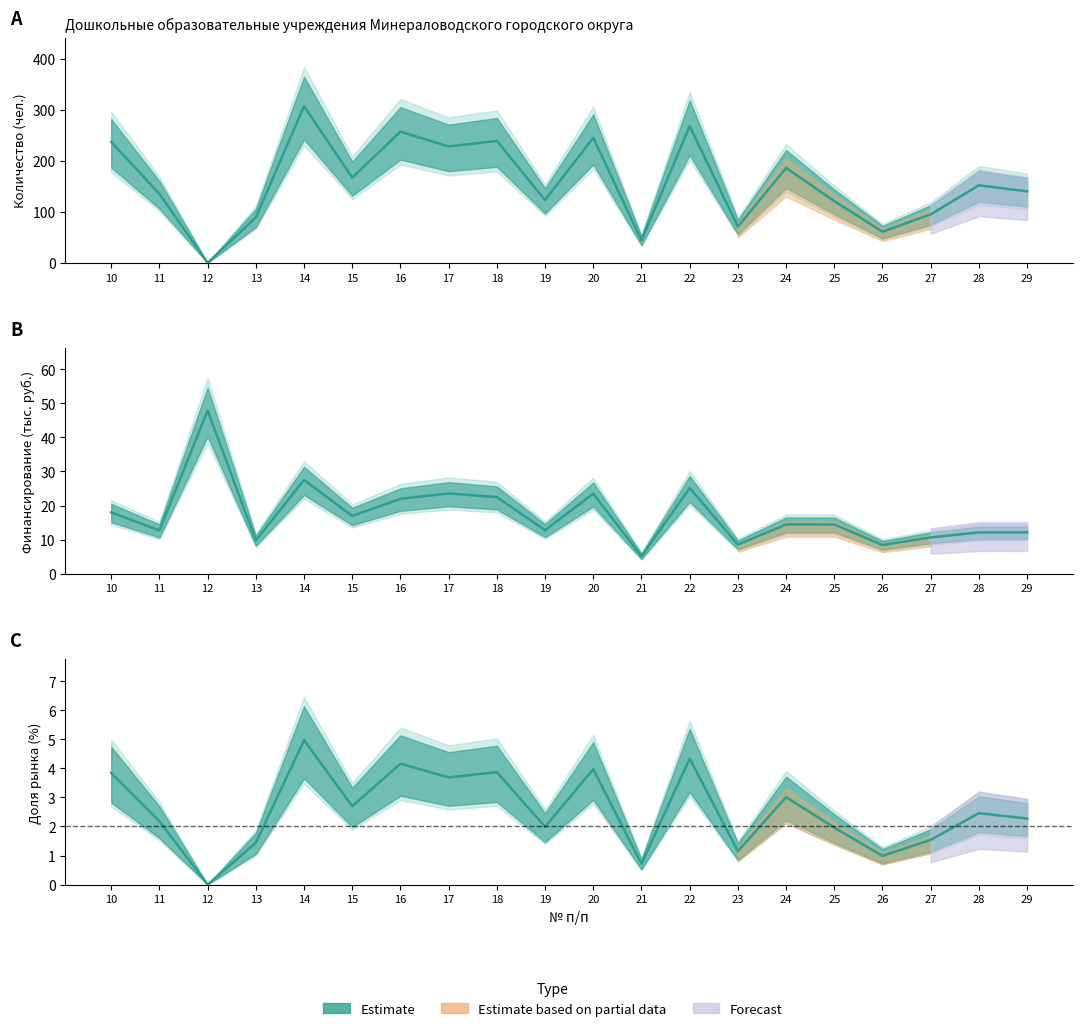

Where is Количество nearest to the value 153?

28